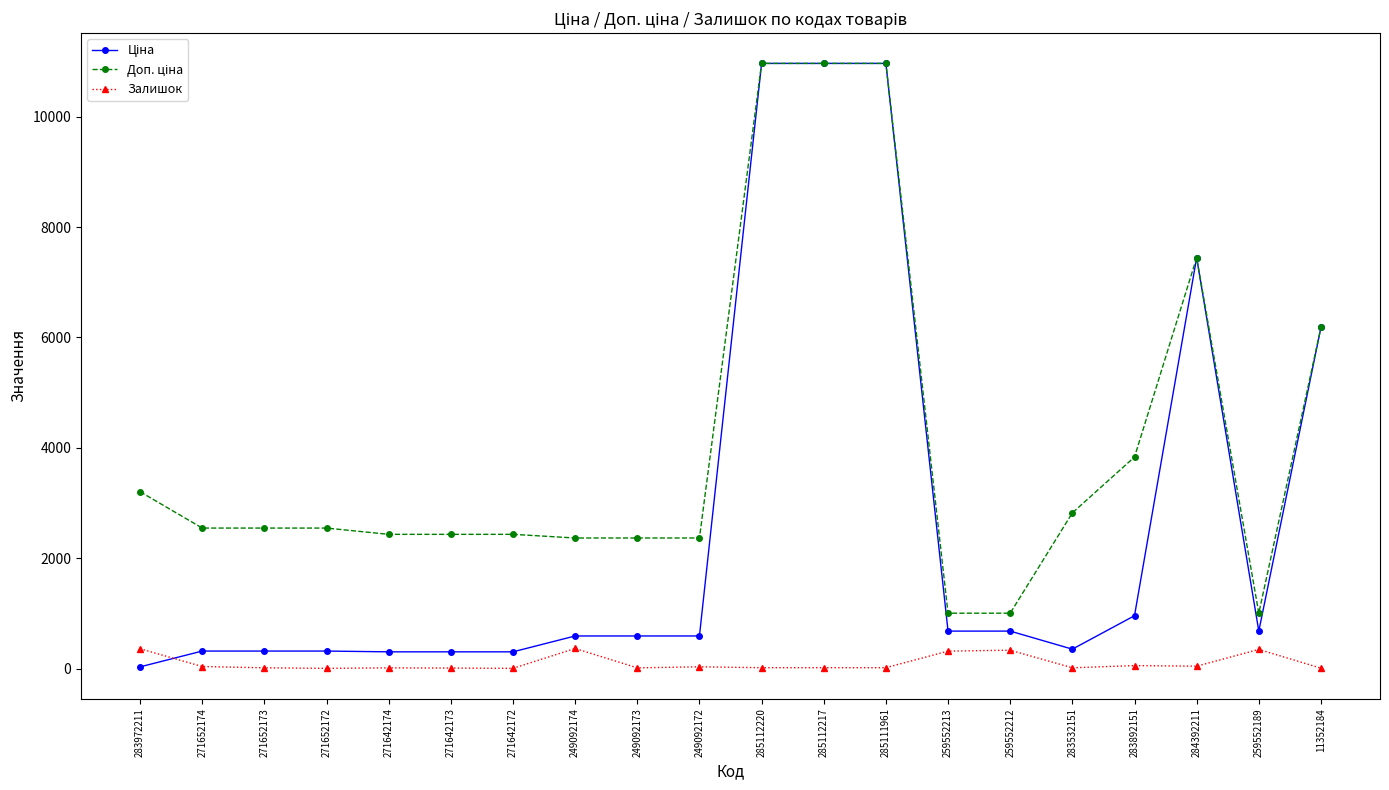

At how many categories does at least one series exceed 8176?

3